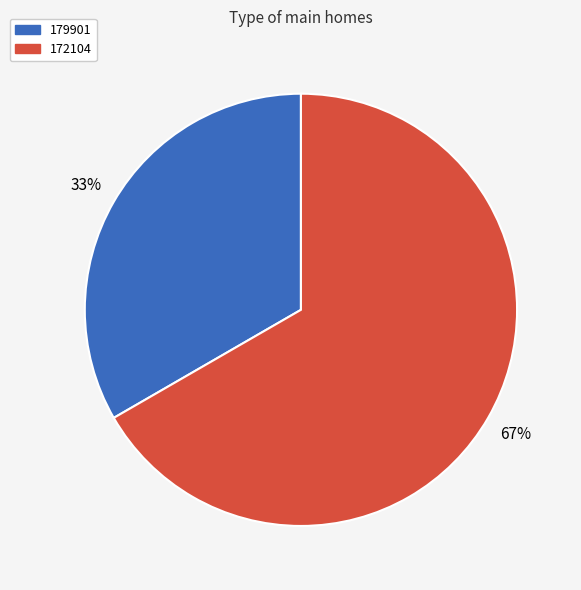

Approximately how many times larger is the value at 172104 compared to 179901?

2.0